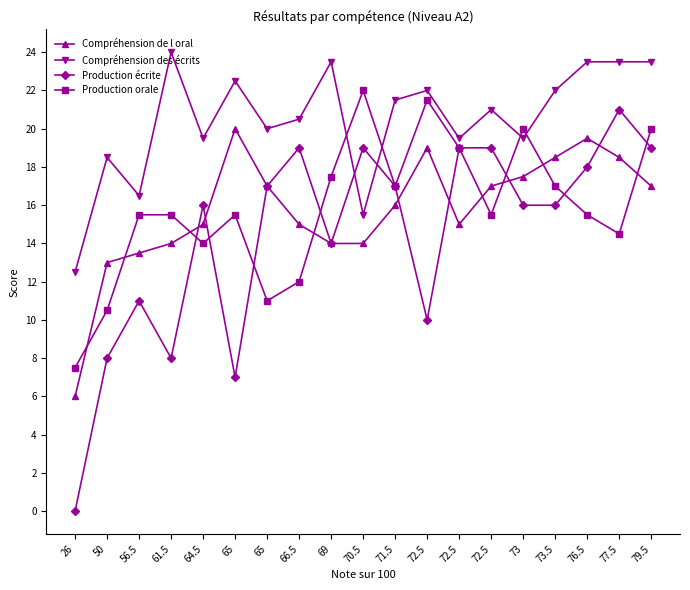

Reading right to left, transcribe all the data shown in this chart.

Compréhension de l oral: 79.5=17.0	77.5=18.5	76.5=19.5	73.5=18.5	73=17.5	72.5=17.0	72.5=15.0	72.5=19.0	71.5=16.0	70.5=14.0	69=14.0	66.5=15.0	65=17.0	65=20.0	64.5=15.0	61.5=14.0	56.5=13.5	50=13.0	26=6.0
Compréhension des écrits: 79.5=23.5	77.5=23.5	76.5=23.5	73.5=22.0	73=19.5	72.5=21.0	72.5=19.5	72.5=22.0	71.5=21.5	70.5=15.5	69=23.5	66.5=20.5	65=20.0	65=22.5	64.5=19.5	61.5=24.0	56.5=16.5	50=18.5	26=12.5
Production écrite: 79.5=19.0	77.5=21.0	76.5=18.0	73.5=16.0	73=16.0	72.5=19.0	72.5=19.0	72.5=10.0	71.5=17.0	70.5=19.0	69=14.0	66.5=19.0	65=17.0	65=7.0	64.5=16.0	61.5=8.0	56.5=11.0	50=8.0	26=0.0
Production orale: 79.5=20.0	77.5=14.5	76.5=15.5	73.5=17.0	73=20.0	72.5=15.5	72.5=19.0	72.5=21.5	71.5=17.0	70.5=22.0	69=17.5	66.5=12.0	65=11.0	65=15.5	64.5=14.0	61.5=15.5	56.5=15.5	50=10.5	26=7.5